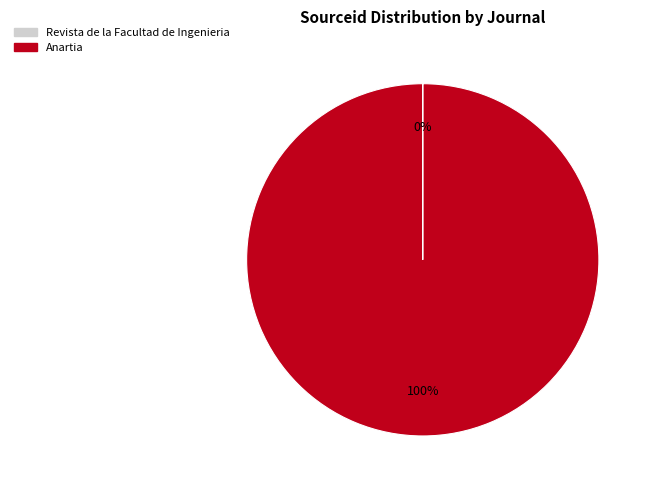

To the nearest percent, what is the average slice percentage?

50%